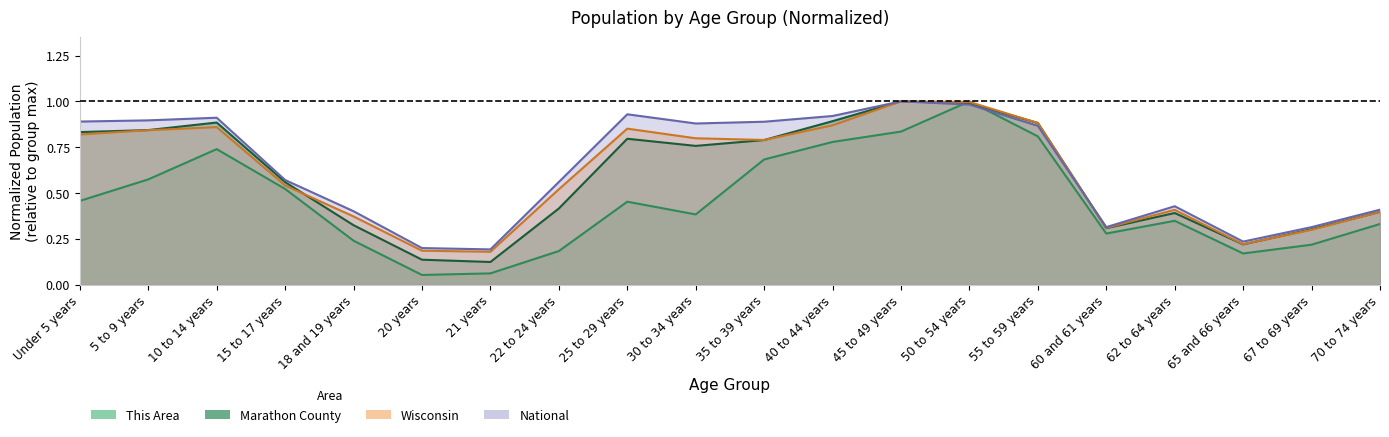

What is the approximate value of Marathon County at 62 to 64 years?

0.4